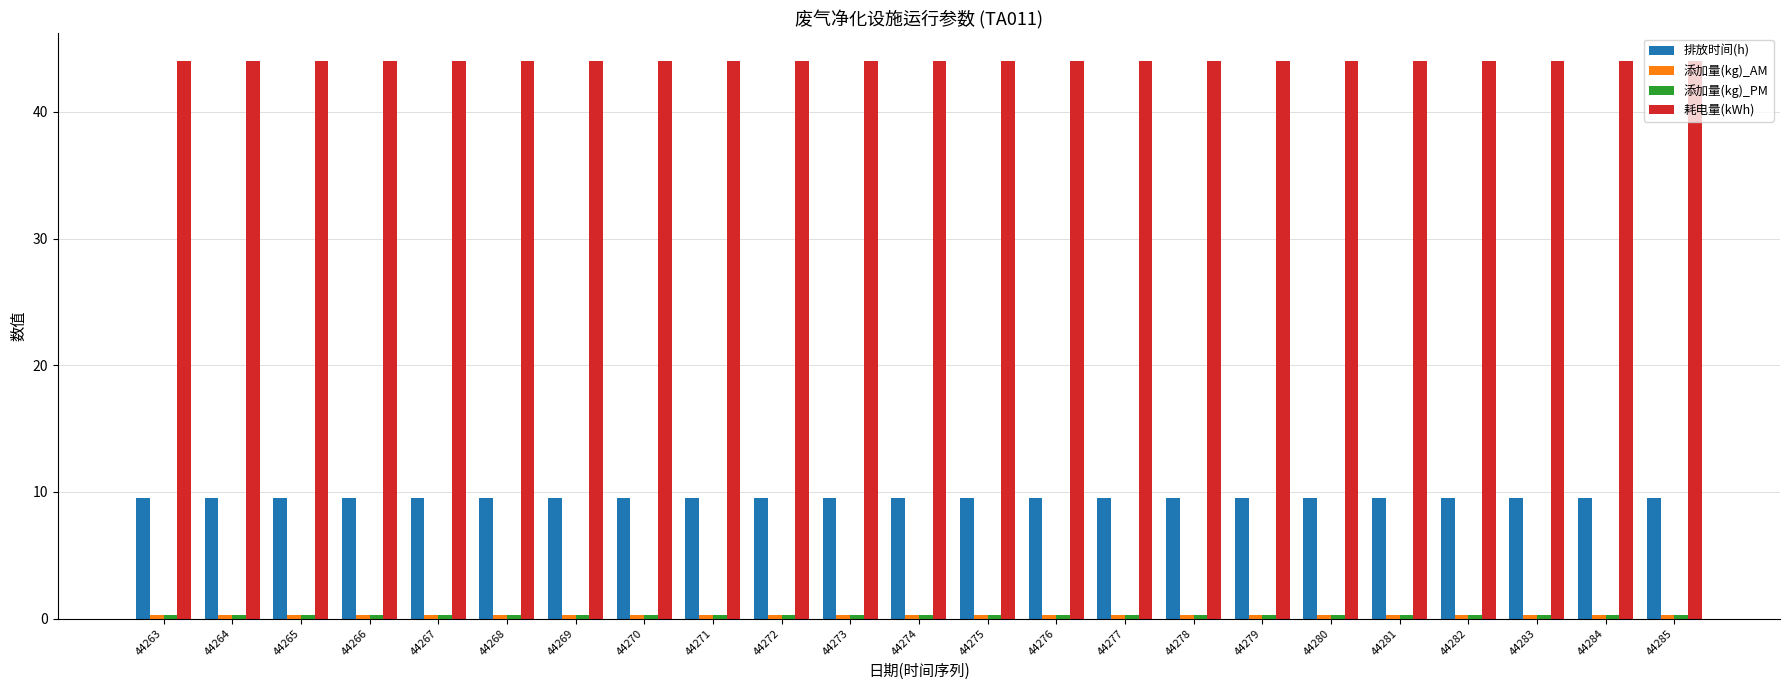

Is the value of 排放时间(h) at 44282 greater than the value of 耗电量(kWh) at 44284?

No